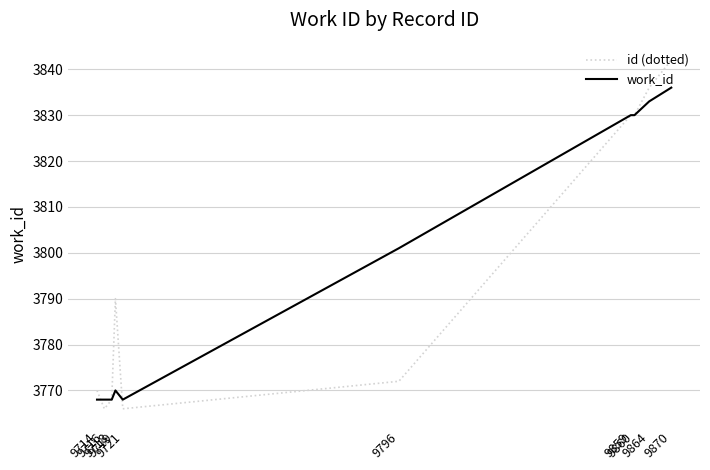

What is the difference between the maximum and minimum values in the id (dotted) series?

76